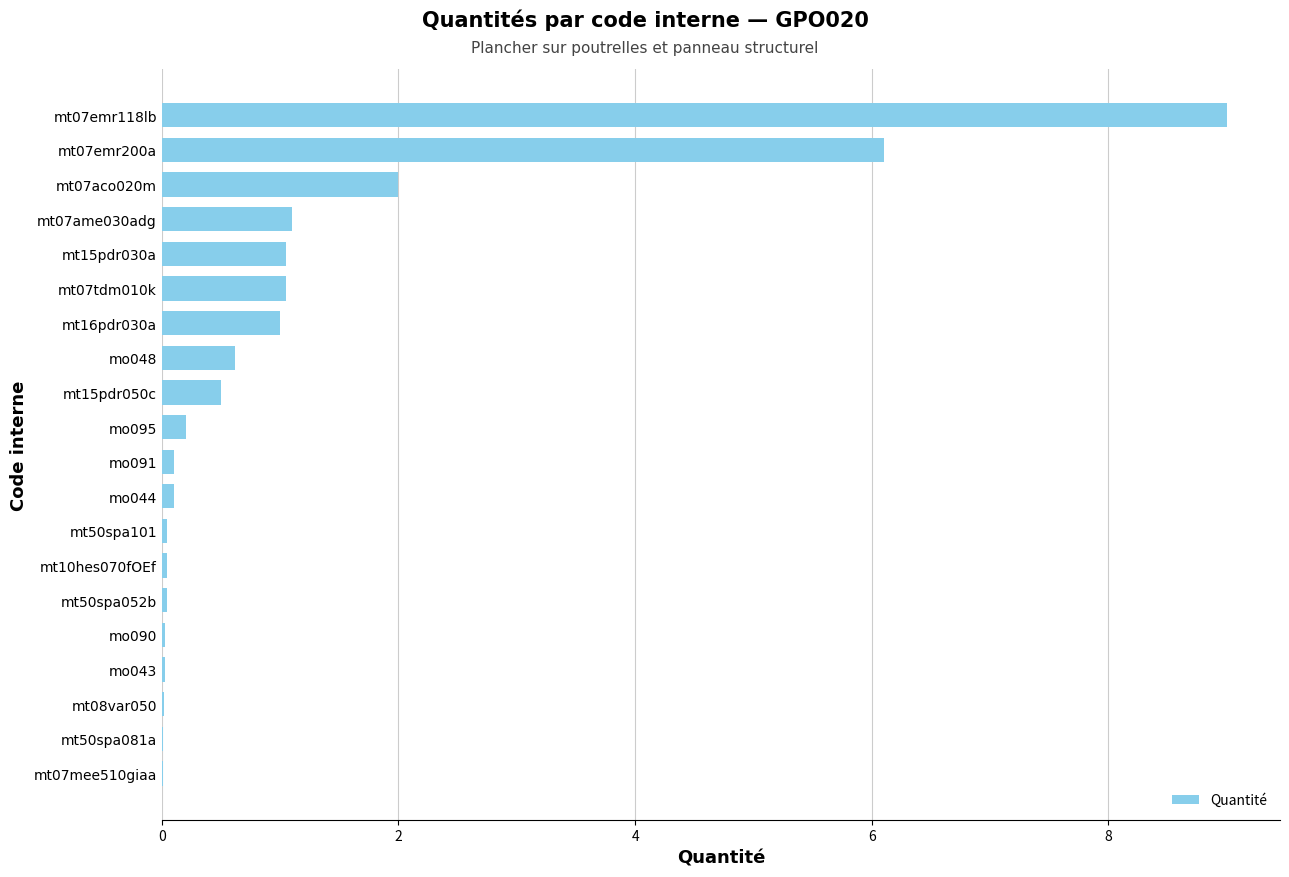

Which category has the highest value across all series?

mt07emr118lb